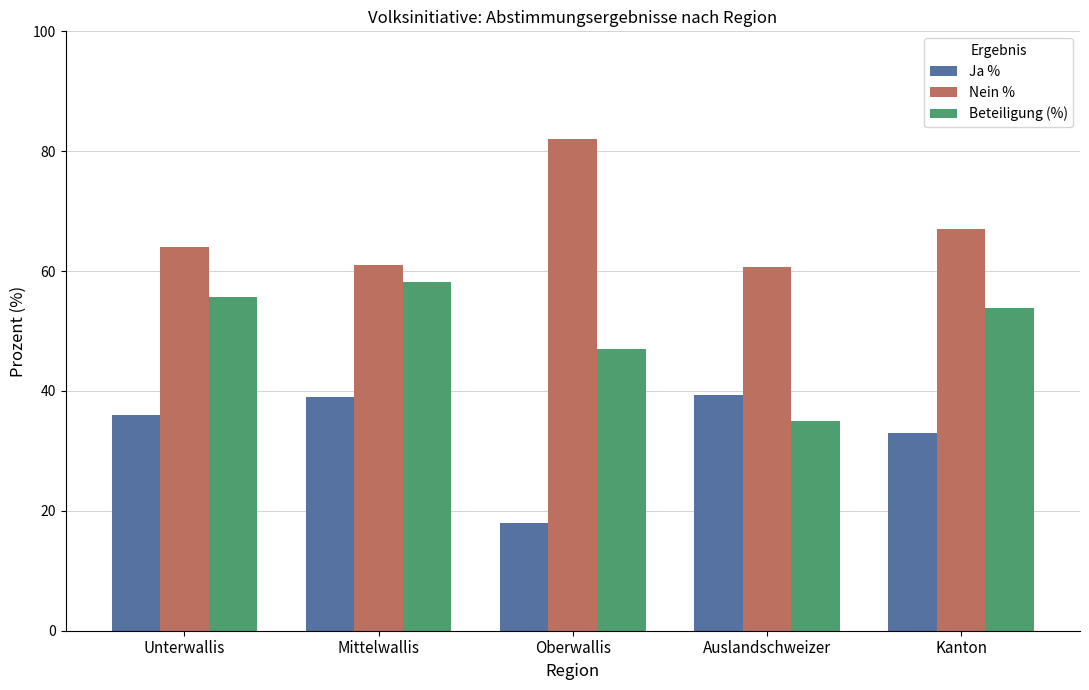

What is the total value across all series at Auslandschweizer?

135.0